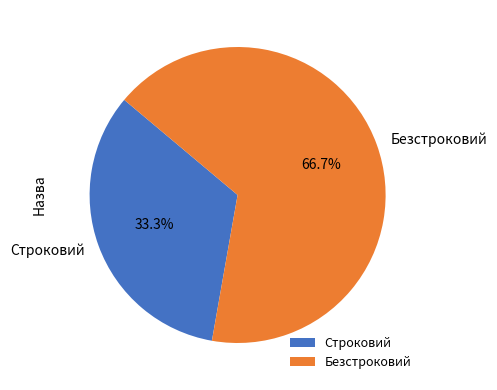

To the nearest percent, what is the difference between the Безстроковий and Строковий slice percentages?

33%